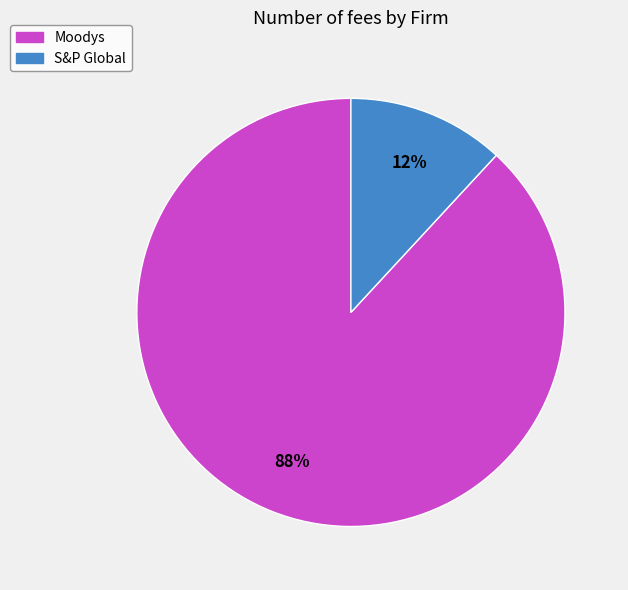

Do Moodys and S&P Global together represent more than half of the pie?

Yes